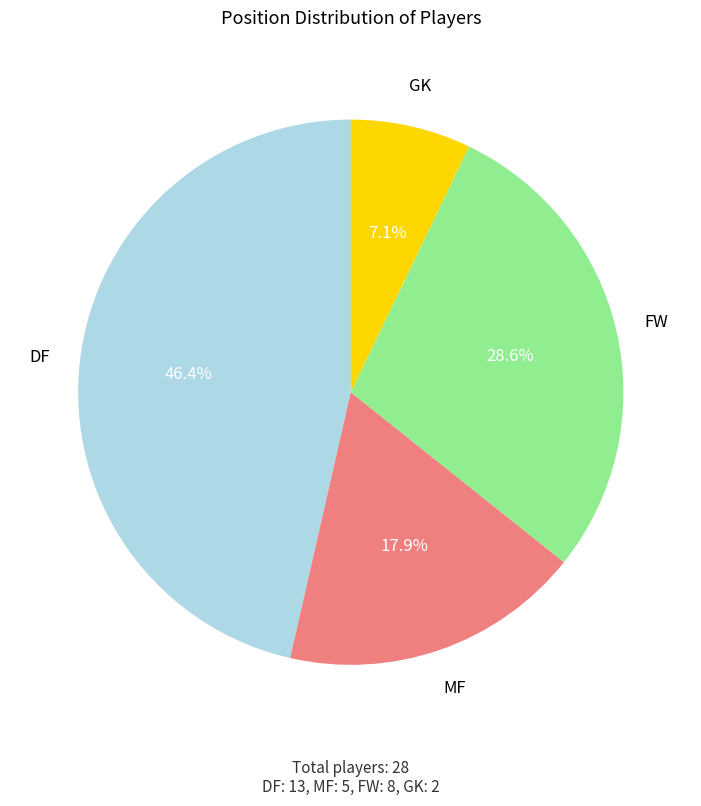

Rank the categories by value from lowest to highest.

GK, MF, FW, DF